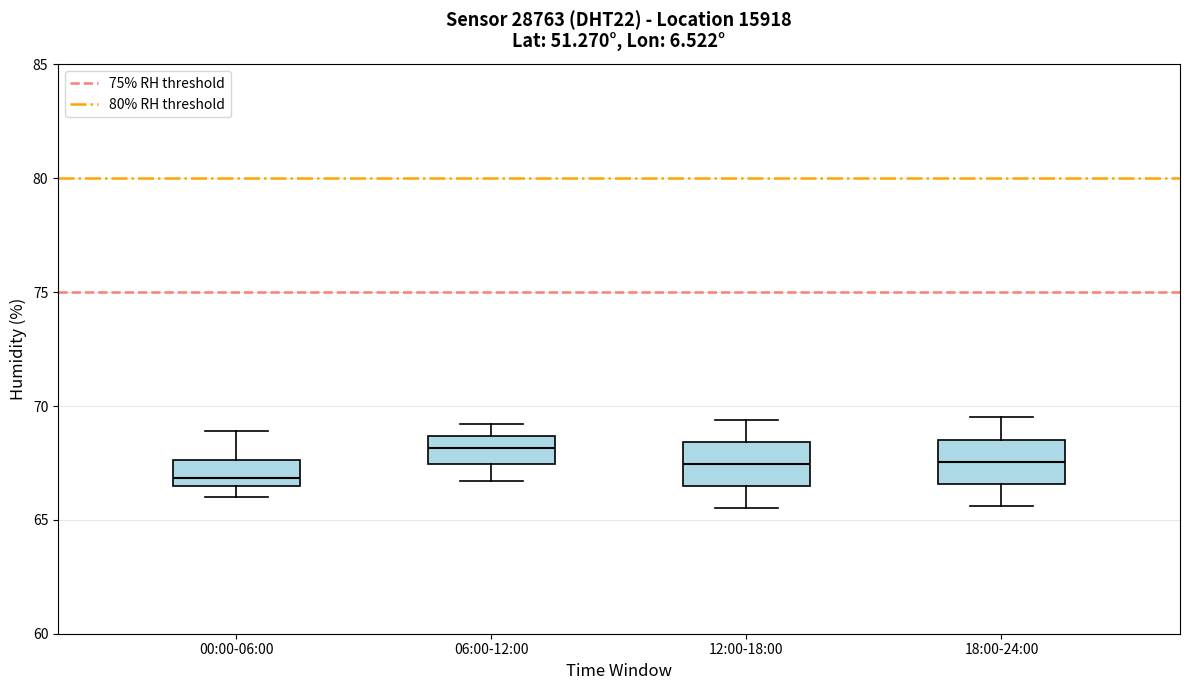

Reading left to right, read every box against the y-axis: the position of its median line, the range the box covers, and the ends of its whiskers. The values are not printed on the chart, so give them approximately, as read against the axis.

00:00-06:00: median 67.0, box 66.5 to 67.5, whiskers 66.0 to 69.0
06:00-12:00: median 68.0, box 67.5 to 68.5, whiskers 66.5 to 69.0
12:00-18:00: median 67.5, box 66.5 to 68.5, whiskers 65.5 to 69.5
18:00-24:00: median 67.5, box 66.5 to 68.5, whiskers 65.5 to 69.5